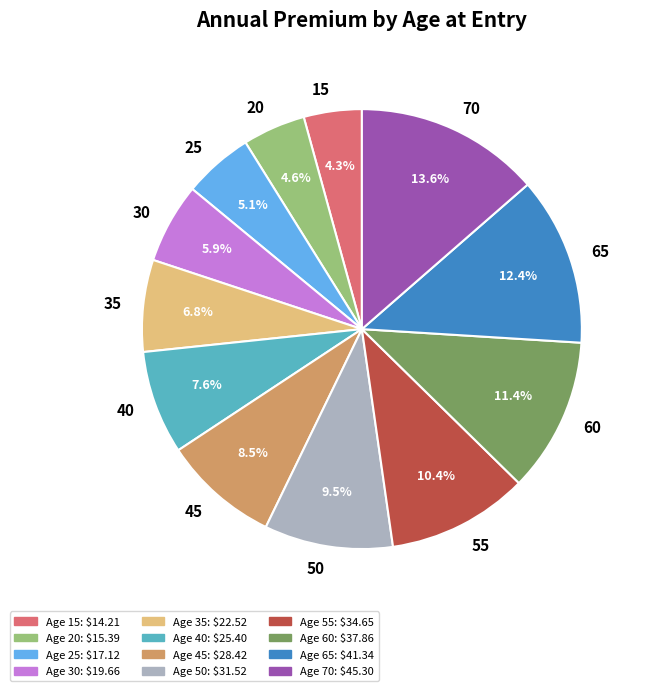

Does any single category account for the majority?

No